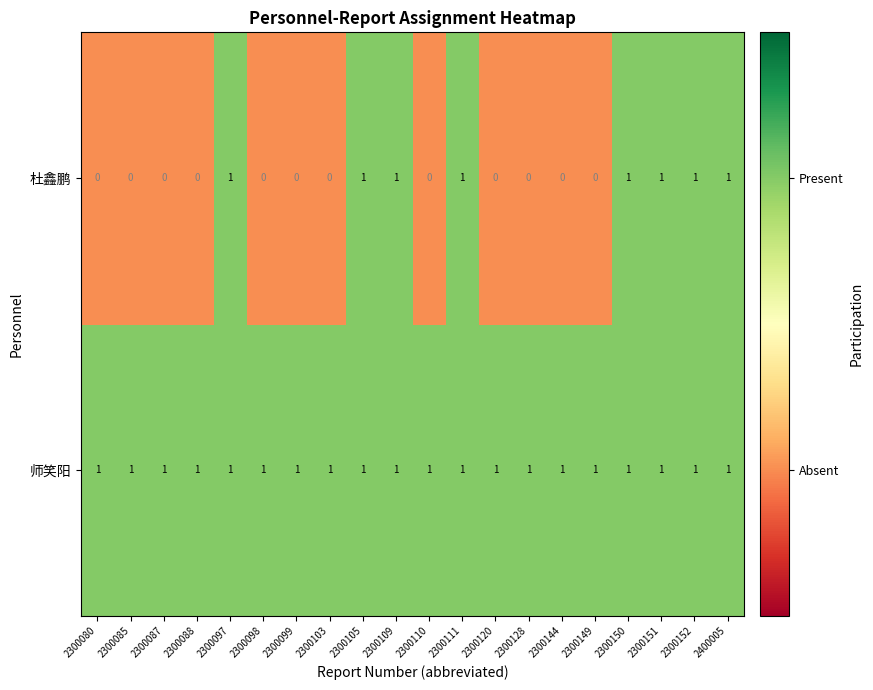

The 师笑阳 series shows 2 at 2300087. True or false?

False